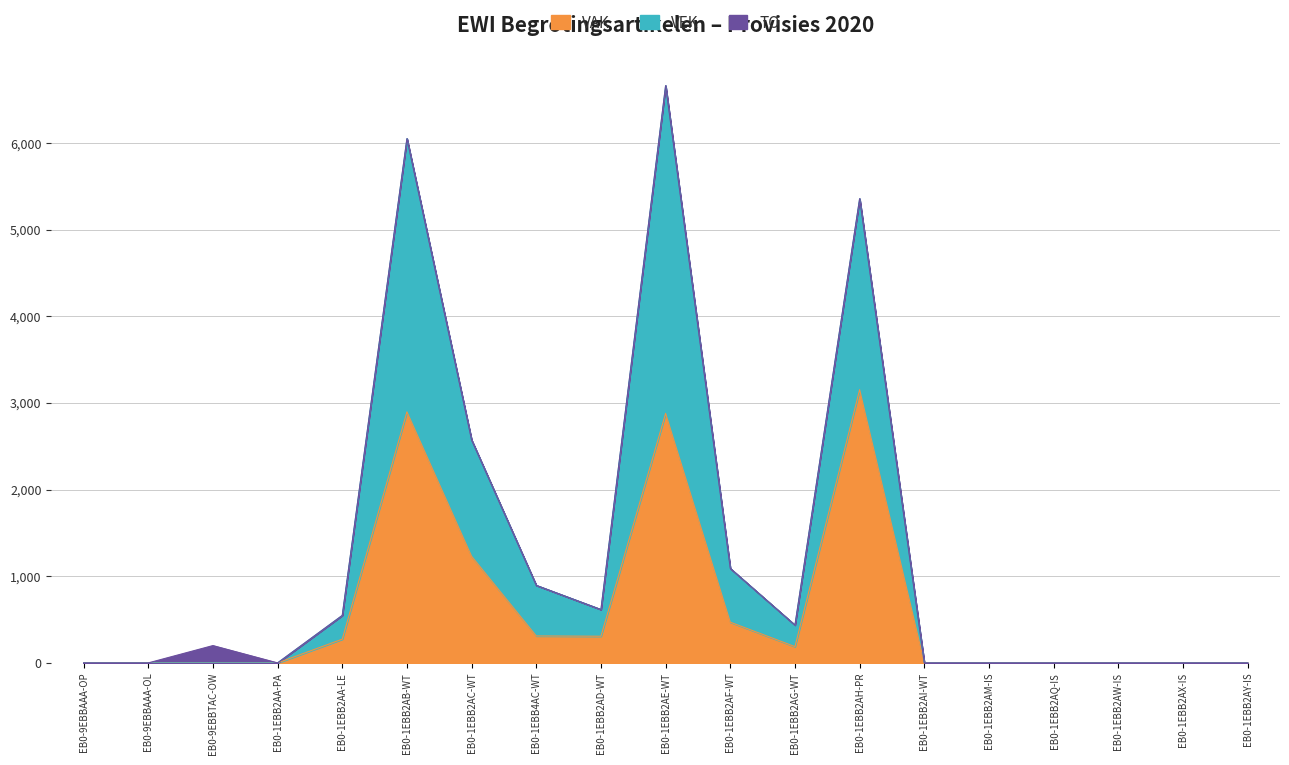

At which category is the sum across all series the highest?

EB0-1EBB2AE-WT